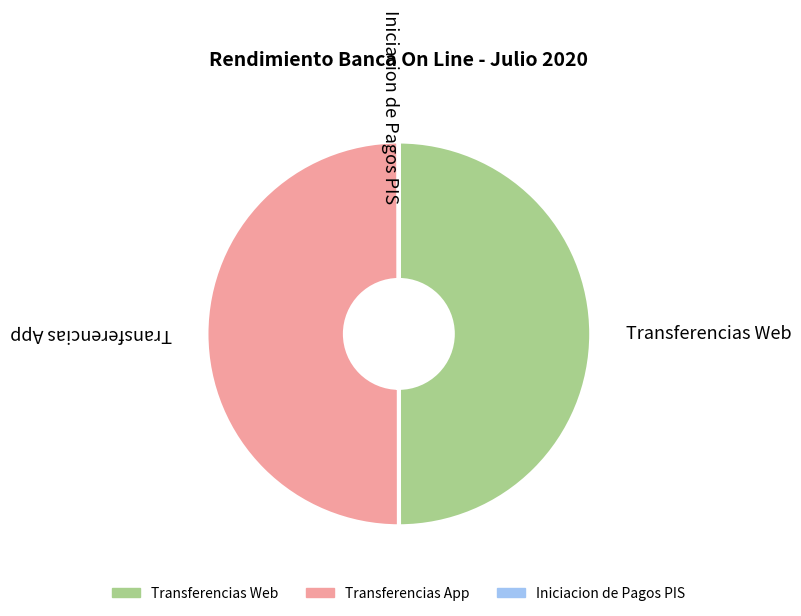

Is it true that Transferencias App is 50% of the pie?

True